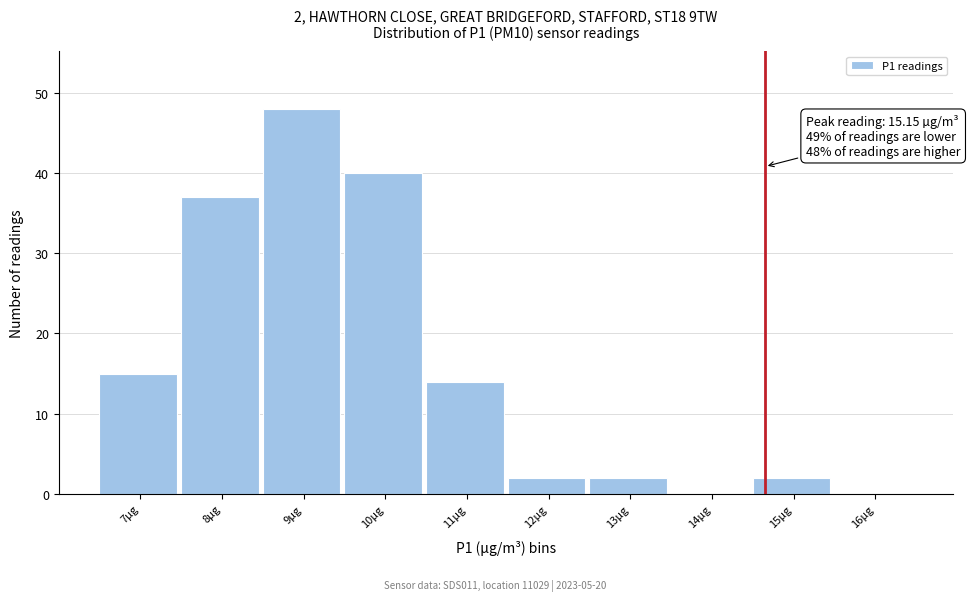

Reading right to left, what are all the values shown in this chart?

16µg=0	15µg=2	14µg=0	13µg=2	12µg=2	11µg=14	10µg=40	9µg=48	8µg=37	7µg=15